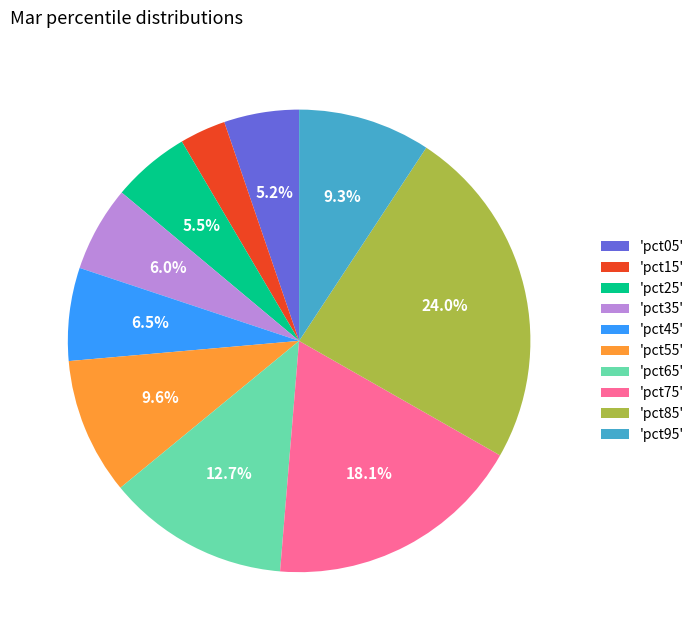

How much of the chart is everything except 'pct45'?

93.5%